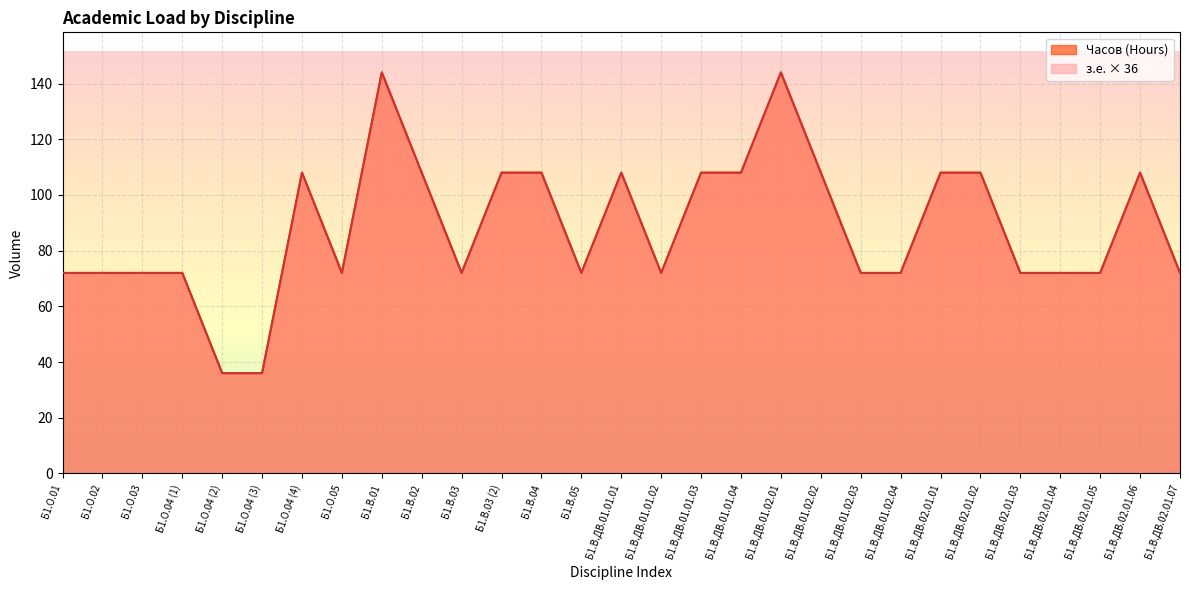

How many з.е. (Credit Units) values are between 72 and 108?

25